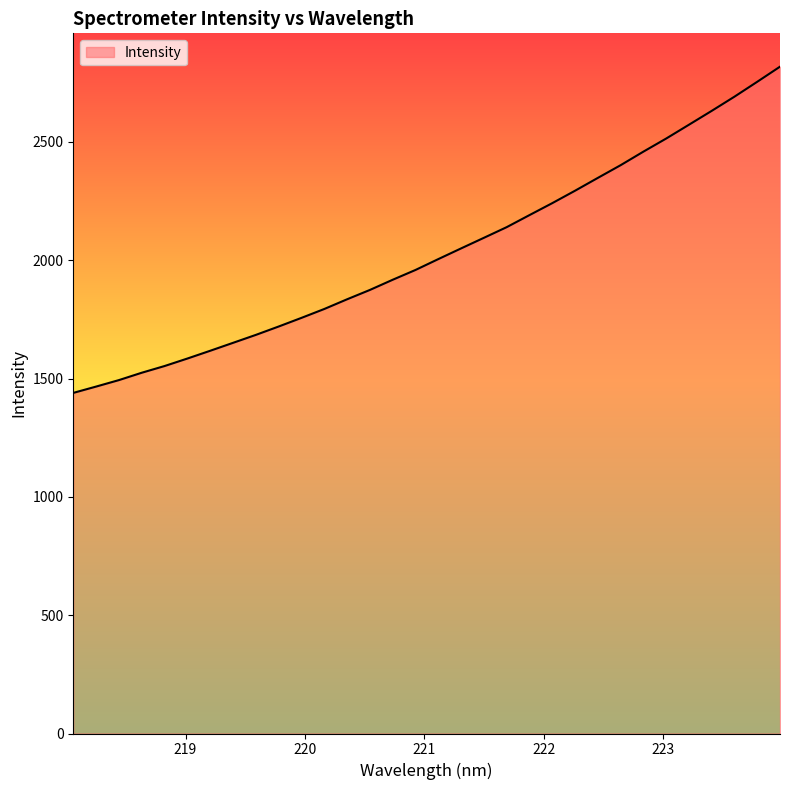

What is the maximum value shown in the chart?

2818.2